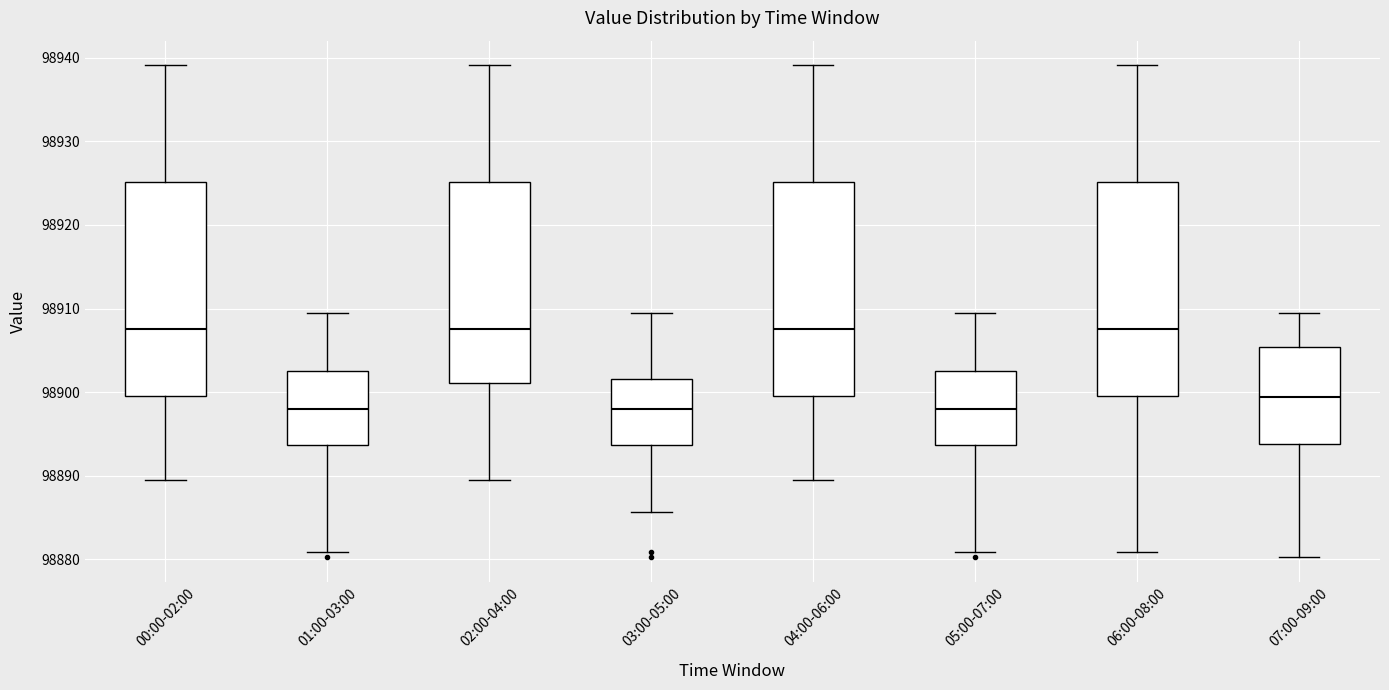

Where is the upper edge of the box for 04:00-06:00 on the y-axis? The values are not printed on the chart, so give them approximately, as read against the axis.

98925